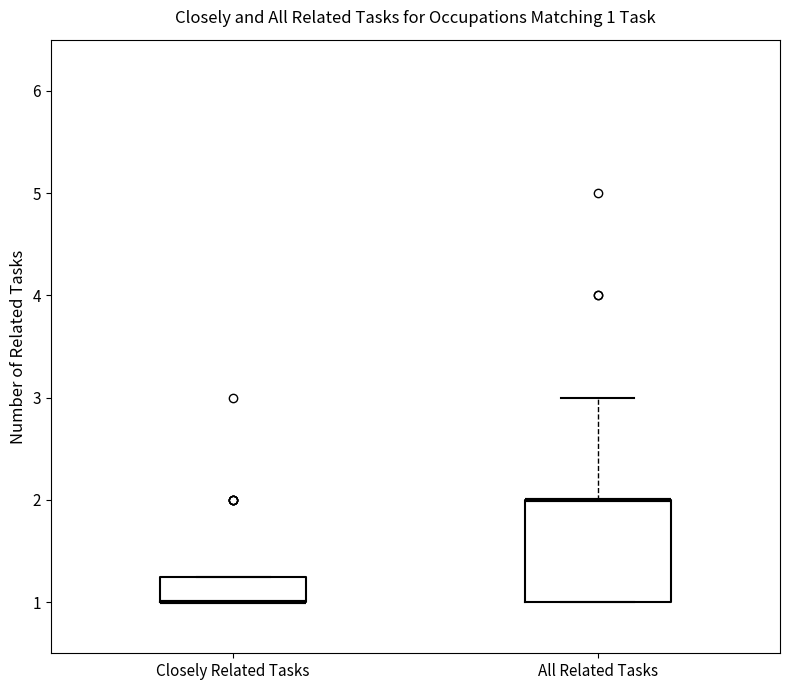

Which box is the tallest, from its lower edge to its upper edge?

All Related Tasks